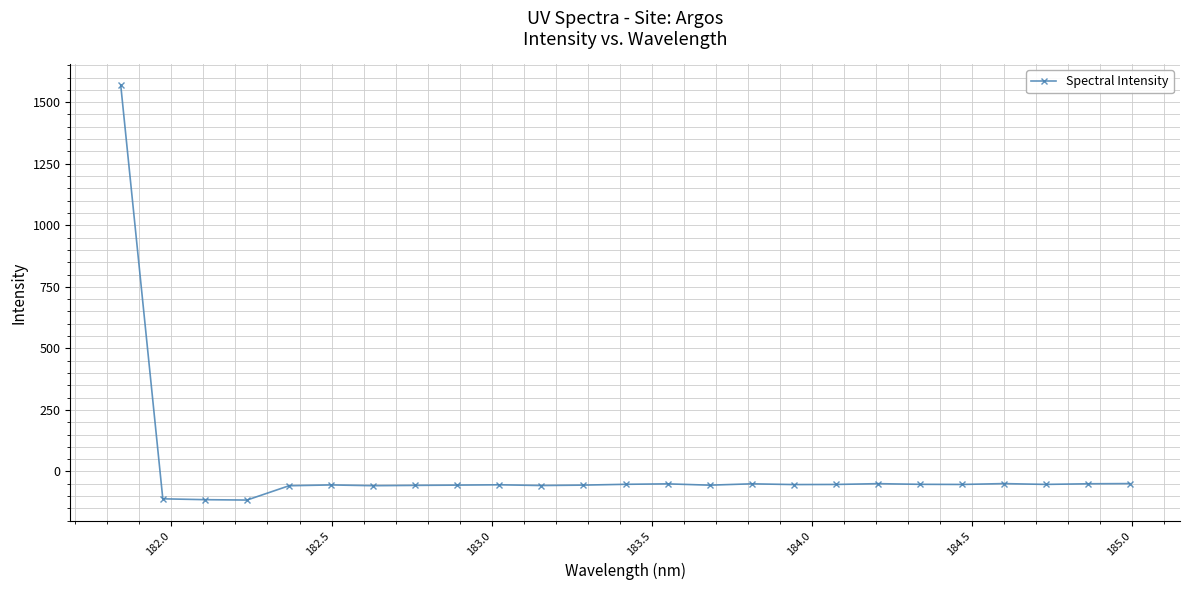

True or false: the data has more than 2 interior local peaks.

True